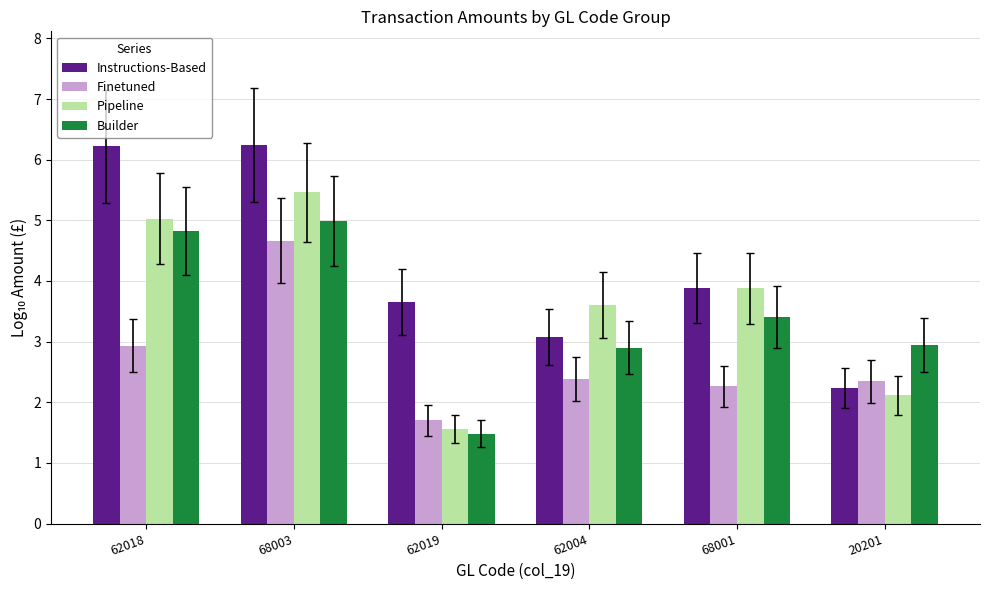

Rank the series by their maximum value, from lowest to highest.

Finetuned, Builder, Pipeline, Instructions-Based